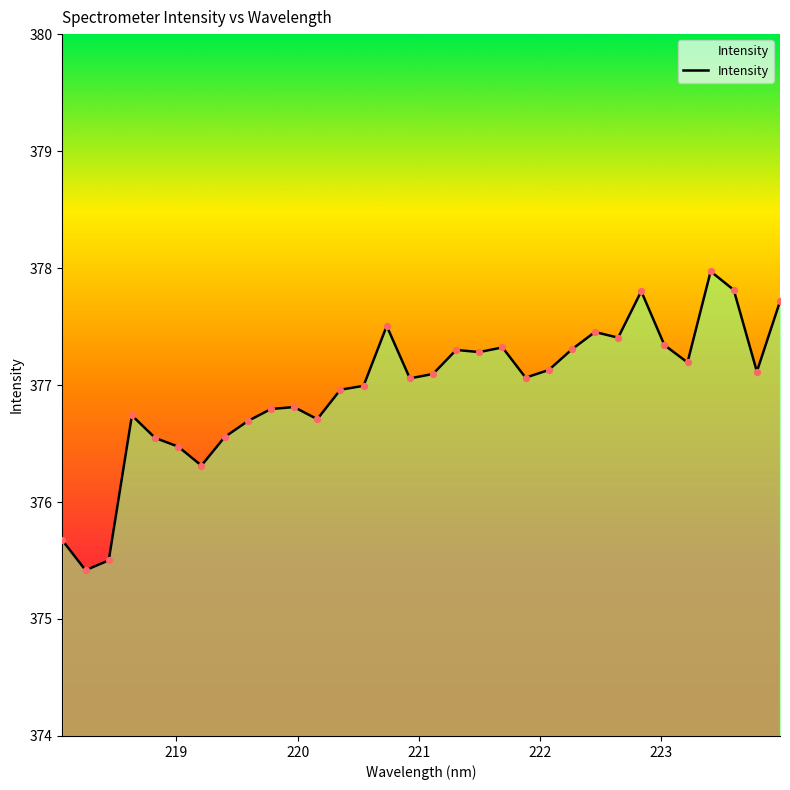

What is the minimum value shown in the chart?

375.4